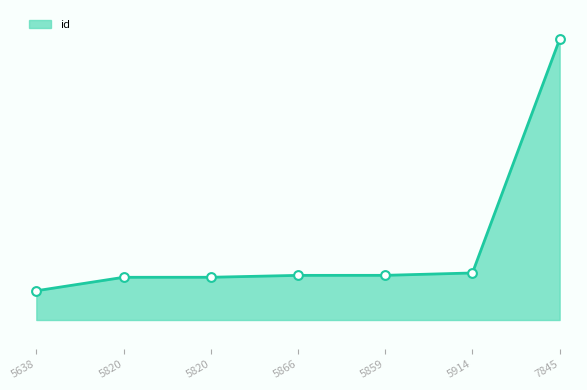

Between 5820 and 5914, which is larger?

5914